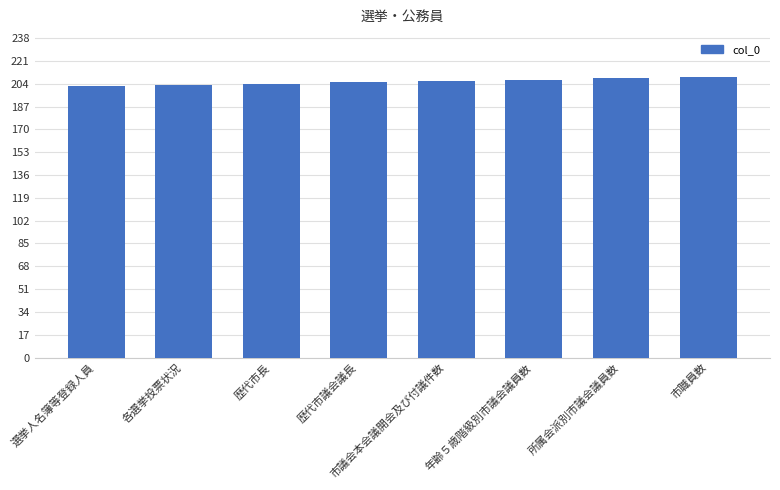

What is the difference between the values at 歴代市長 and 歴代市議会議長?

1